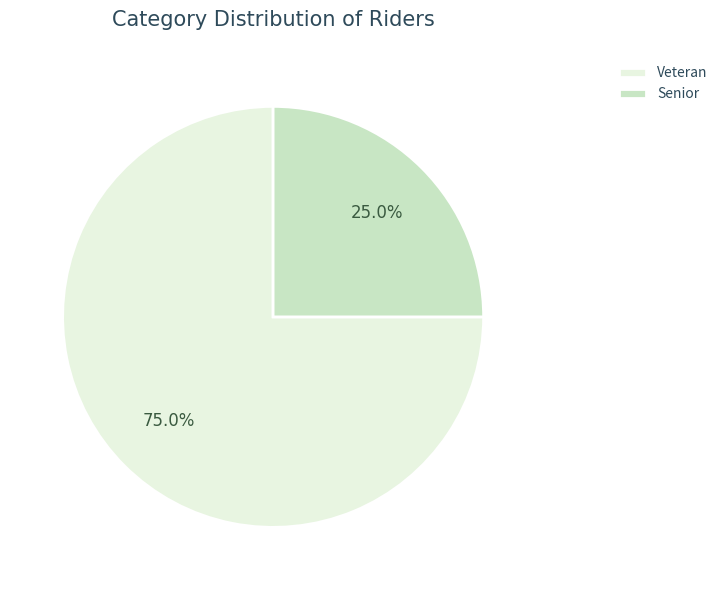

Which has a higher value, Senior or Veteran?

Veteran